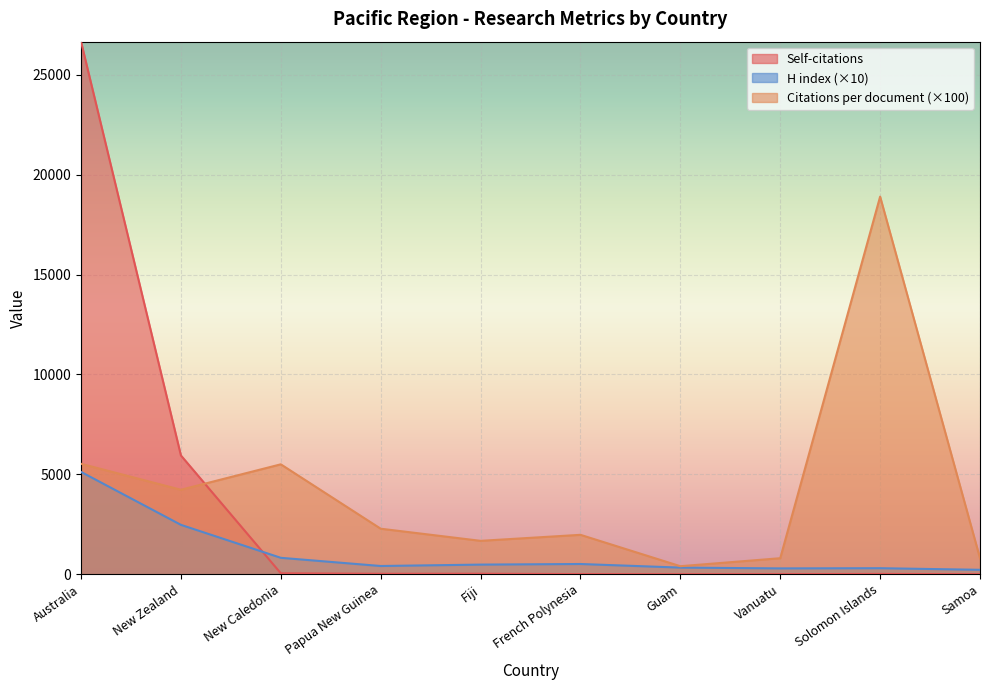

How many data points does each series have?

10